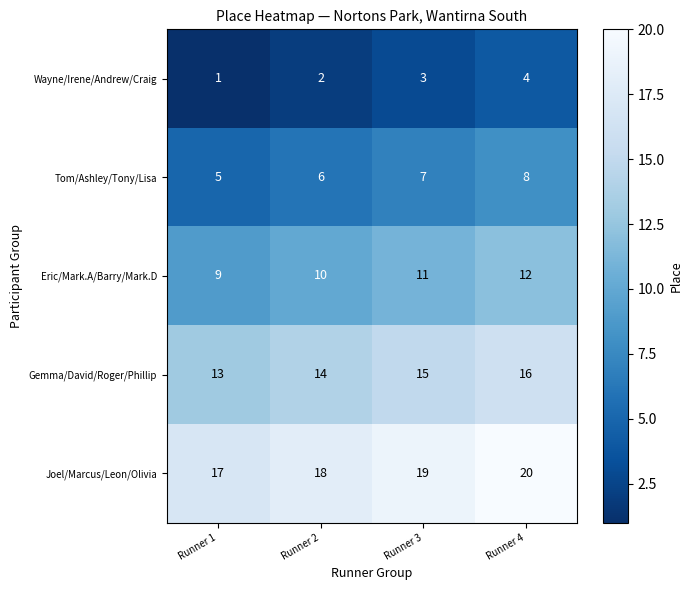

Which series has the largest total across all categories?

Joel/Marcus/Leon/Olivia